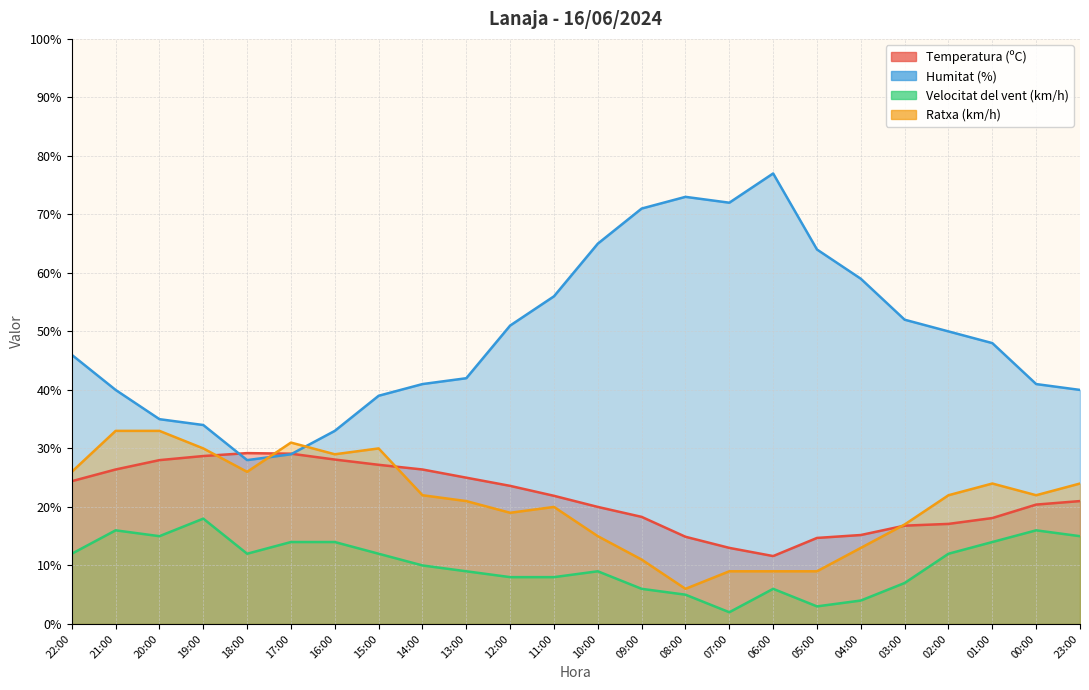

At how many categories does at least one series exceed 20?

24